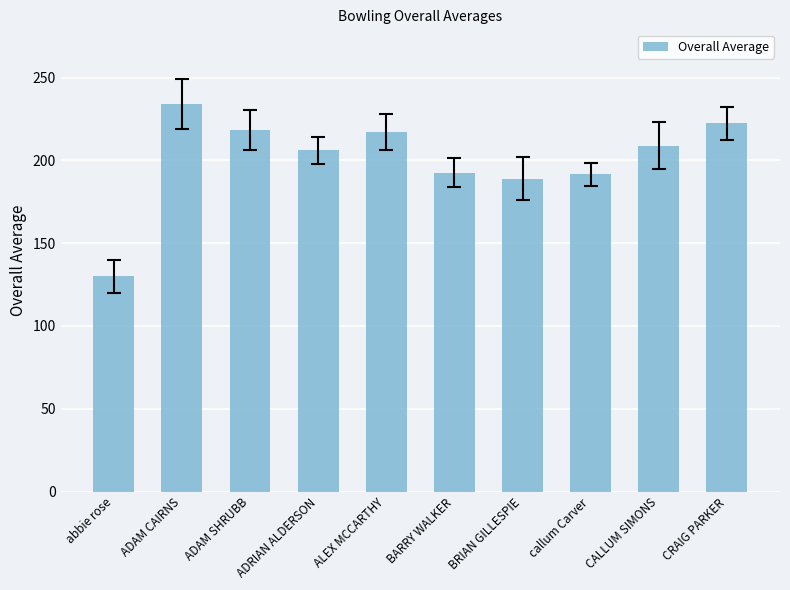

What is the difference between the maximum and minimum values?

104.2